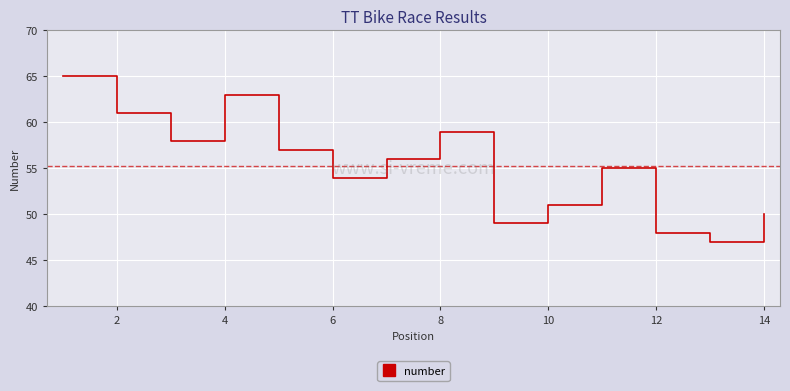

What is the smallest value displayed?

47